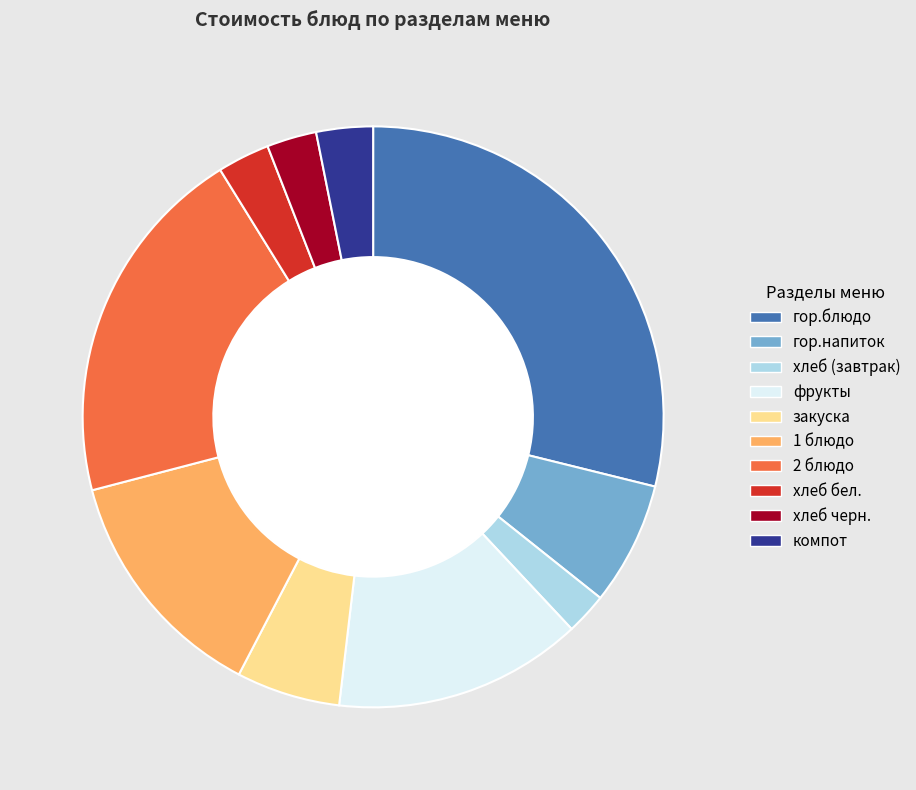

To the nearest percent, what is the combined percentage of 1 блюдо and хлеб бел.?

16%